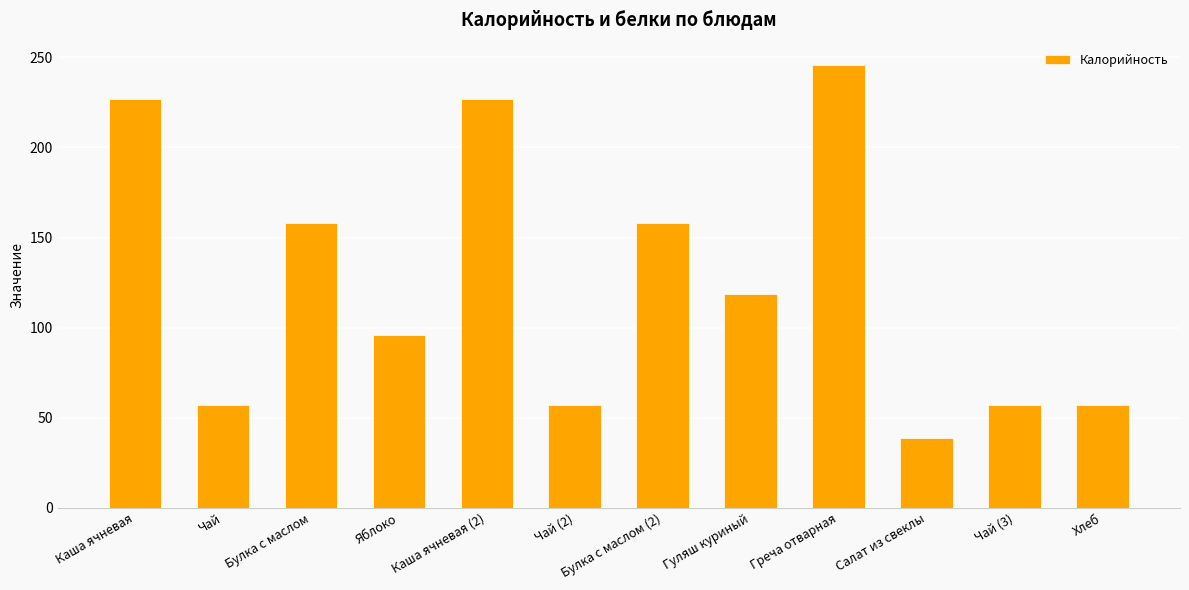

What is the approximate value at Чай (2)?

56.8